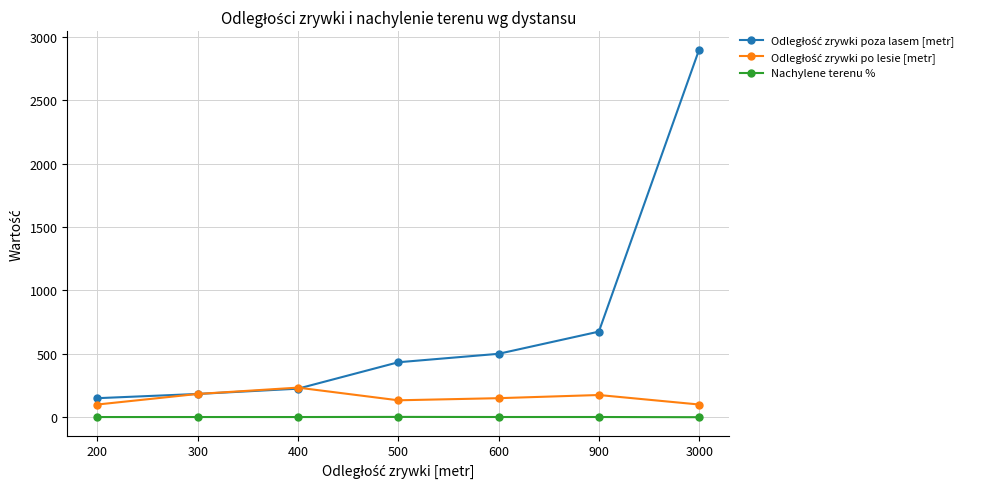

Is it true that Nachylene terenu % equals 1.3 at 300?

True